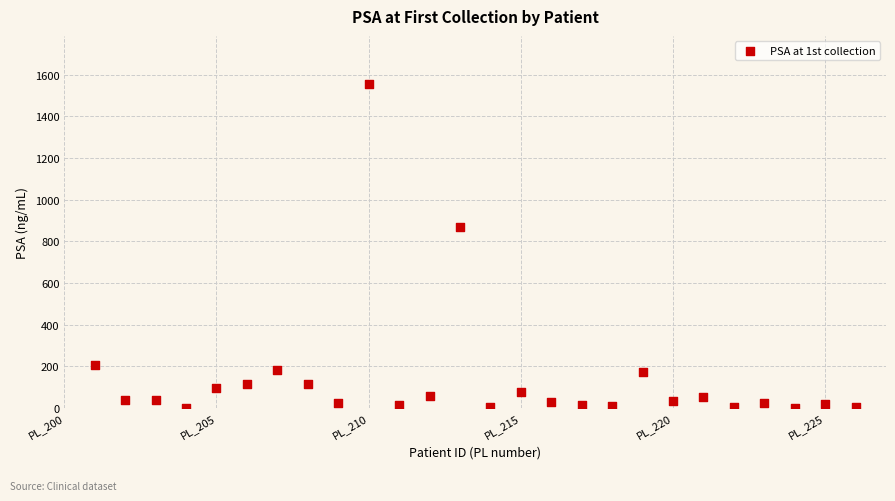

What Y value in the scatter plot is closest to 776?

869.3